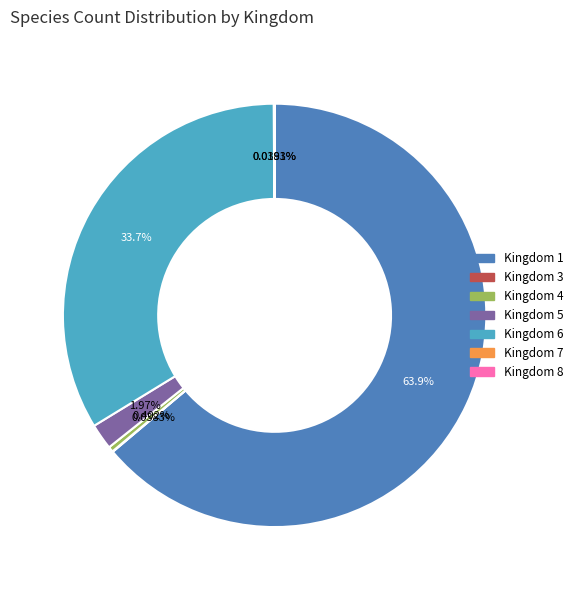

Does any single category account for the majority?

Yes